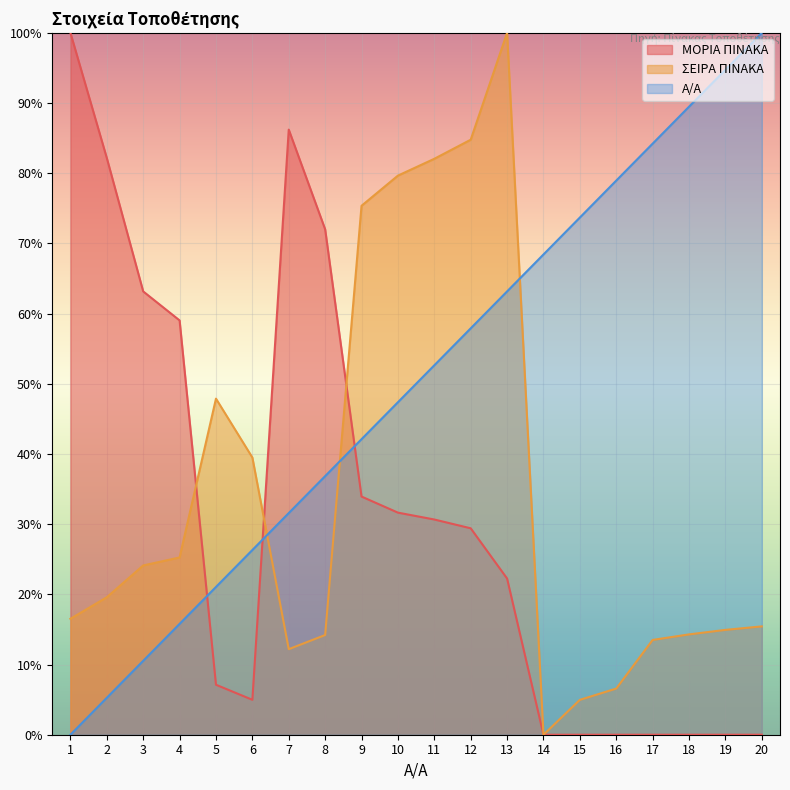

What is the difference between the maximum and minimum values in the Α/Α series?

100.0